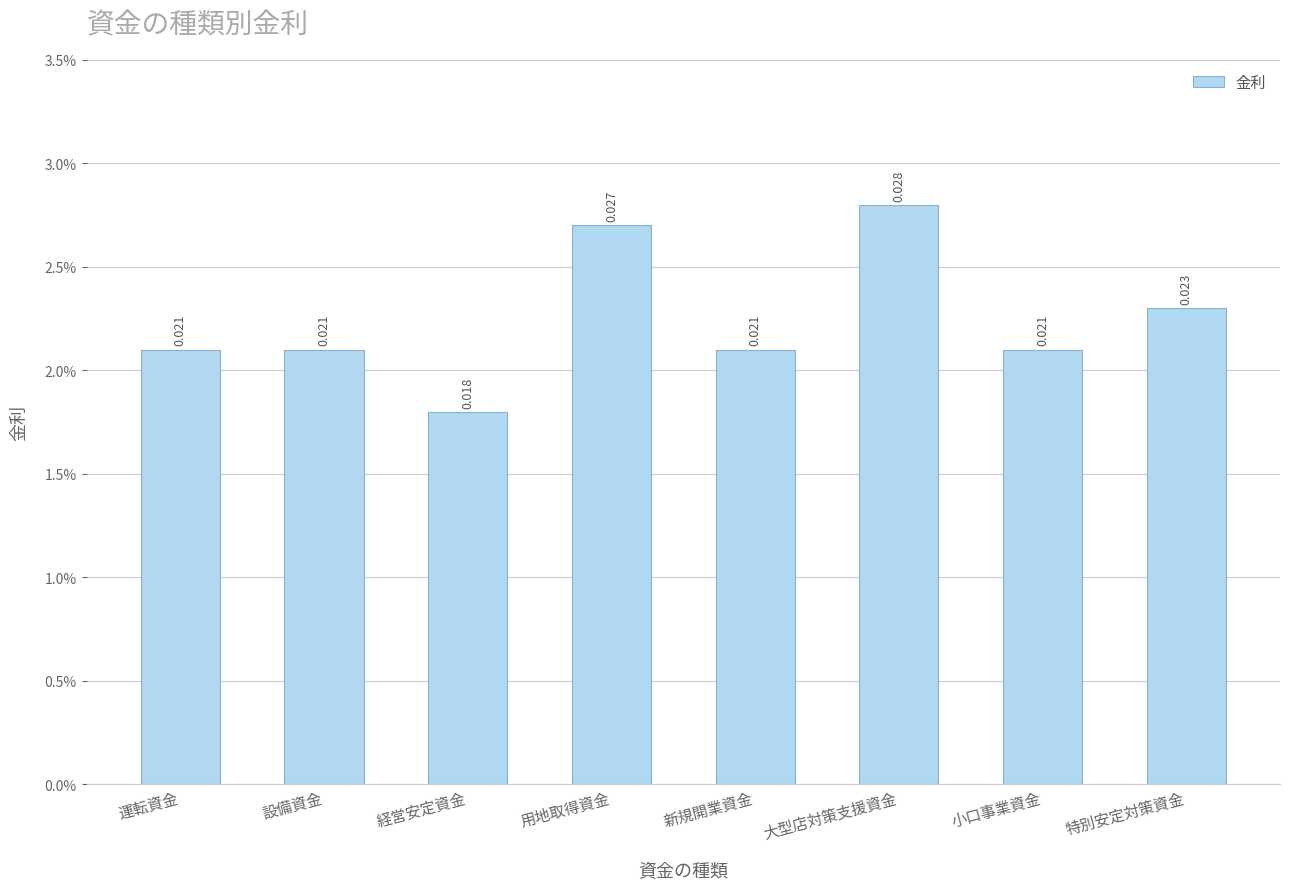

List the labels in order of value, smallest first.

経営安定資金, 運転資金, 設備資金, 新規開業資金, 小口事業資金, 特別安定対策資金, 用地取得資金, 大型店対策支援資金